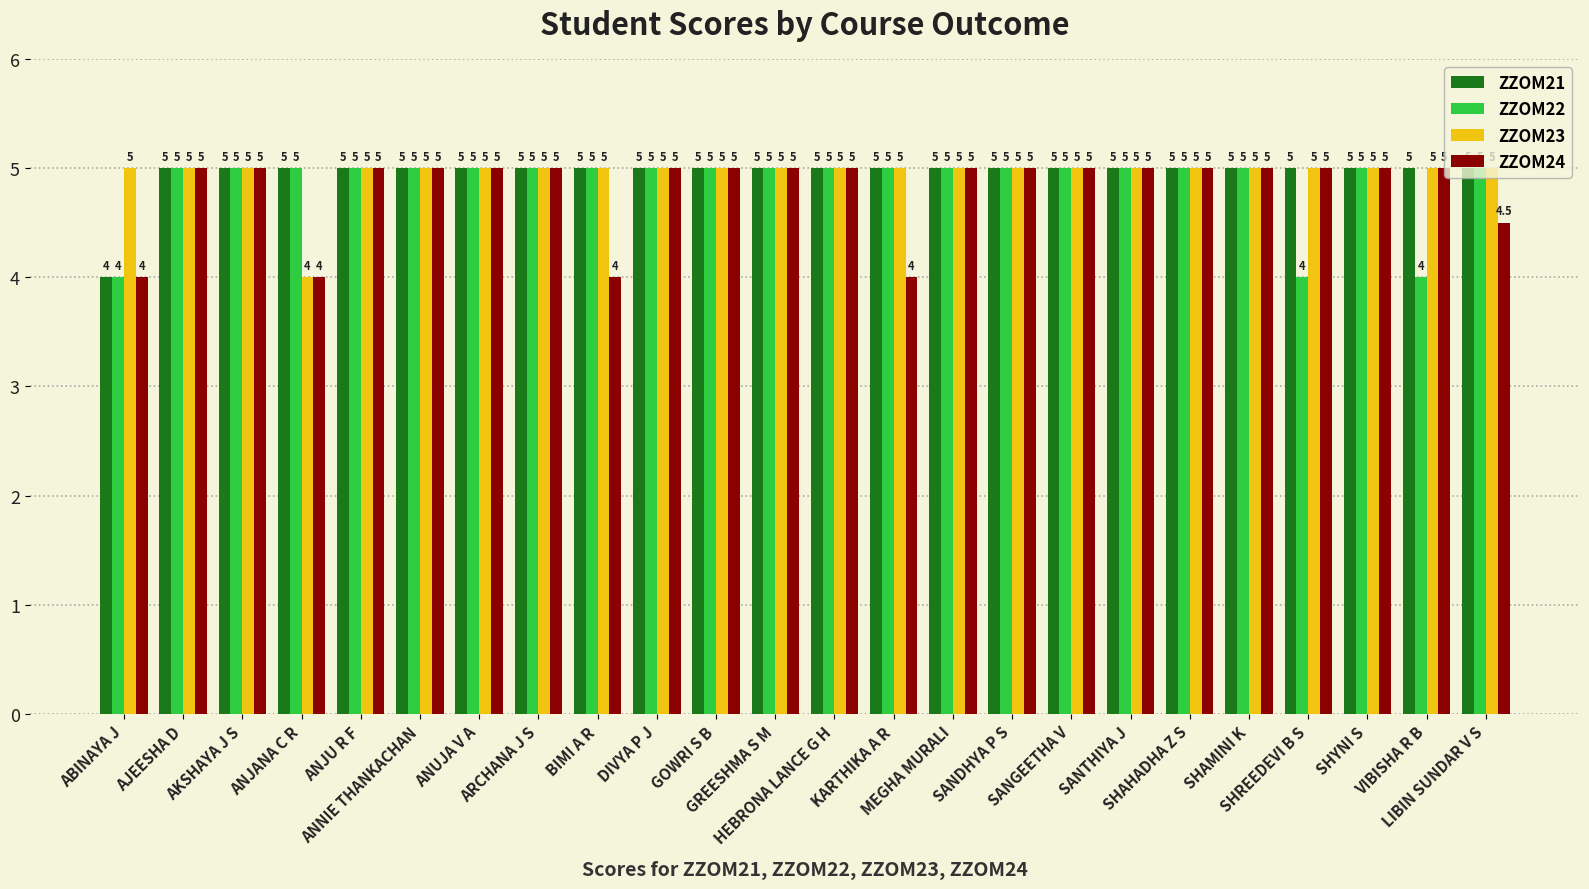

What is the smallest value displayed?

4.0